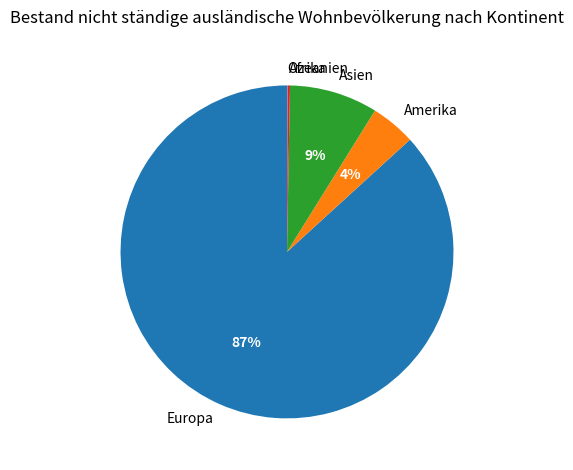

To the nearest percent, what is the difference between the largest and smallest slice percentages?

87%